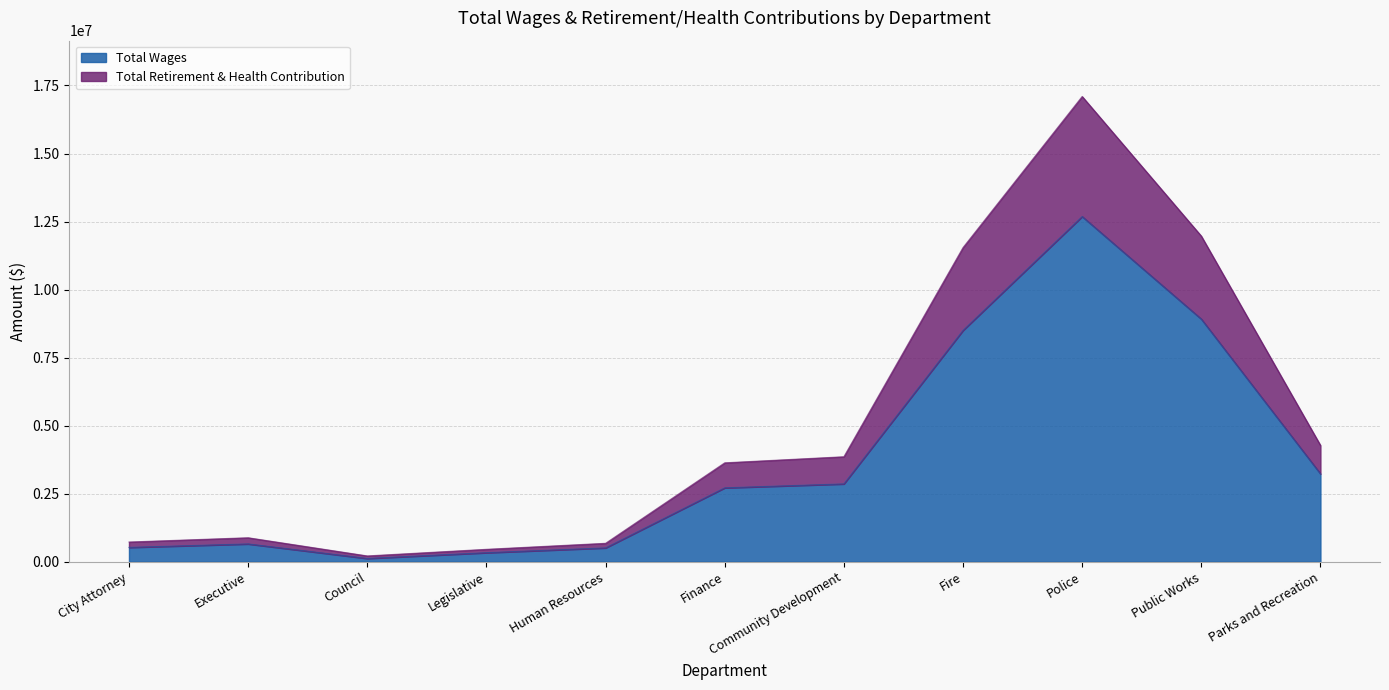

Rank the series by their maximum value, from lowest to highest.

Total Retirement & Health Contribution, Total Wages